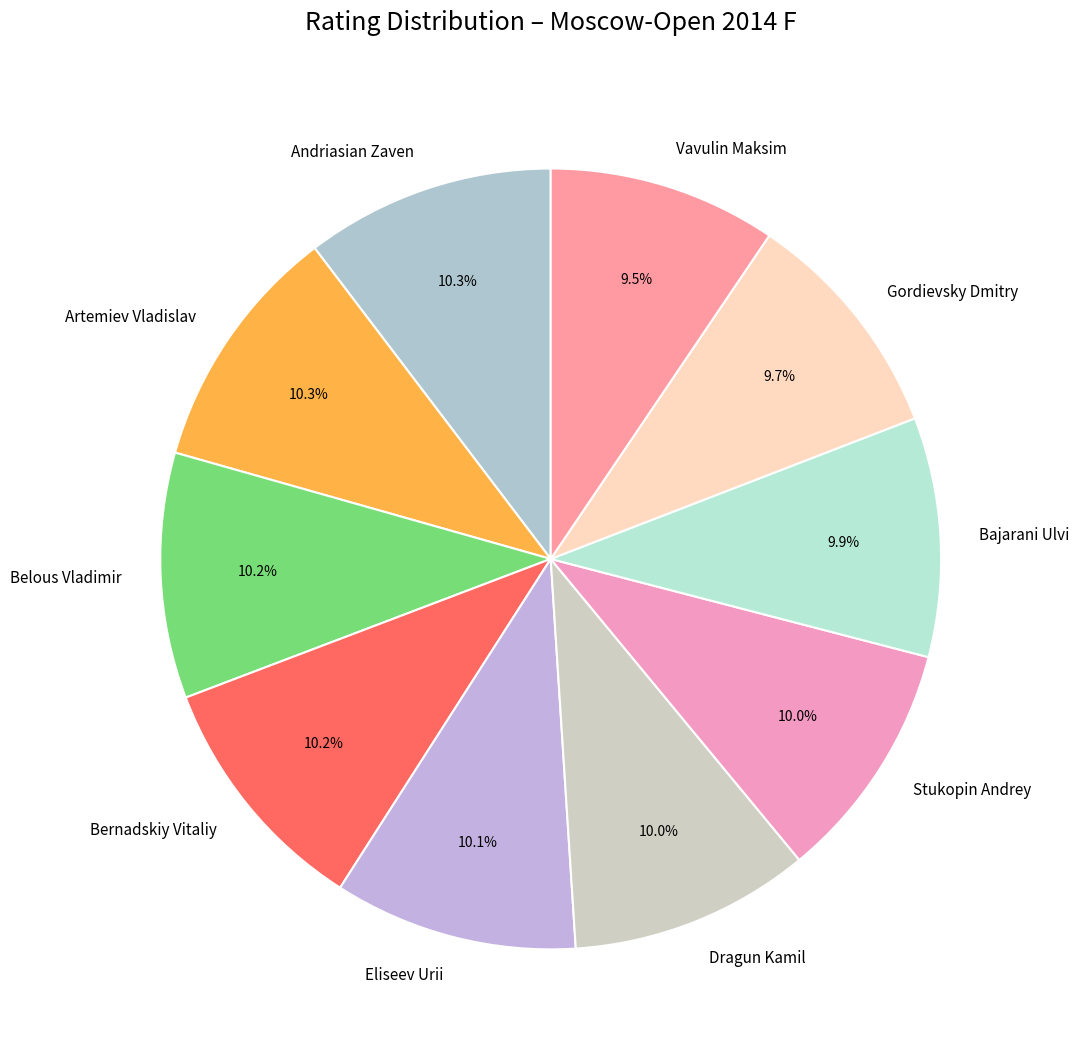

To the nearest percent, what is the average slice percentage?

10%